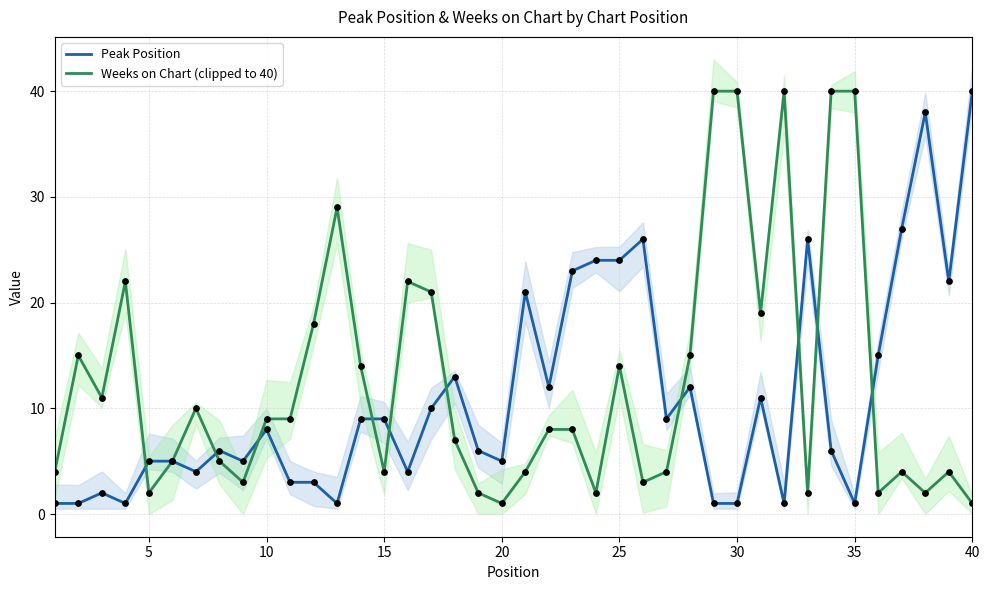

Which series reaches the maximum Y coordinate?

Peak Position